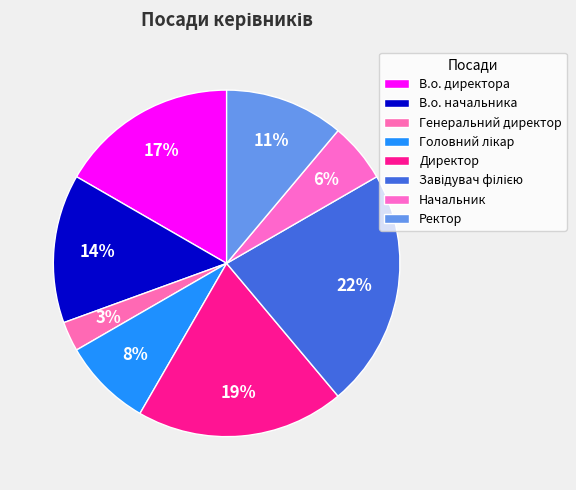

How many slices are in this pie chart?

8